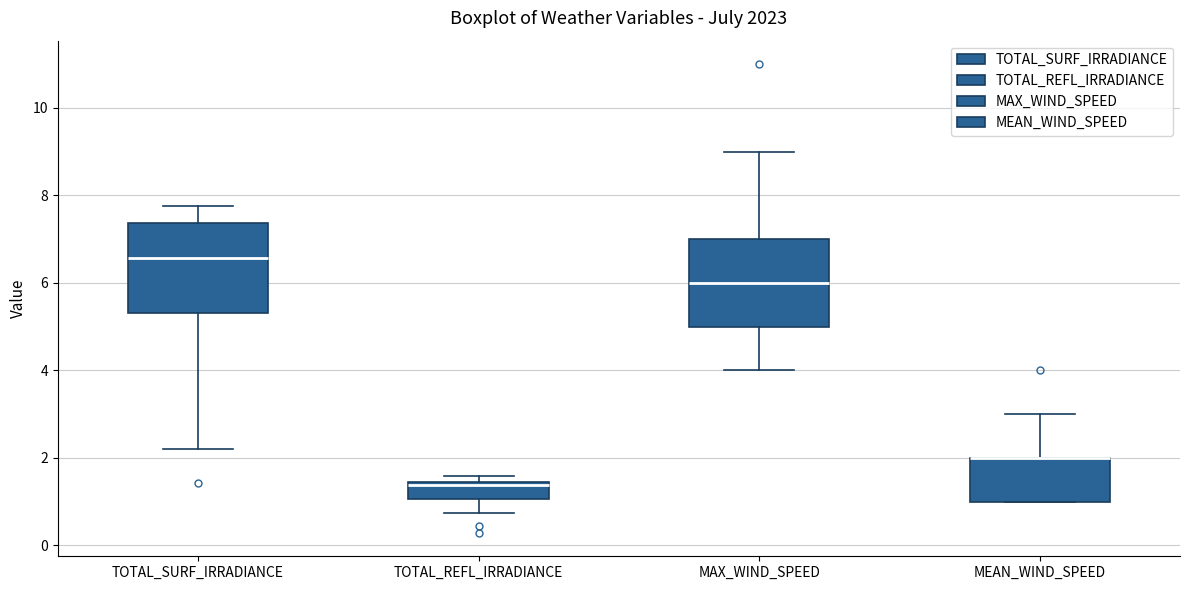

Where does the median line of the box for MAX_WIND_SPEED sit on the y-axis? The values are not printed on the chart, so give them approximately, as read against the axis.

6.0